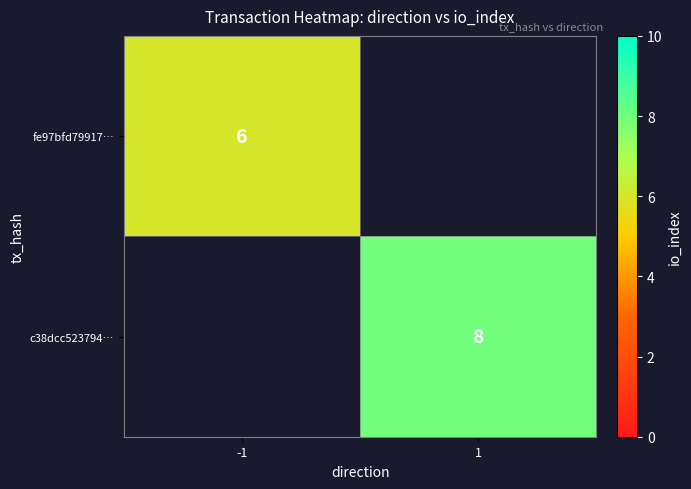

The value of c38dcc523794… at 1 is 3. True or false?

False